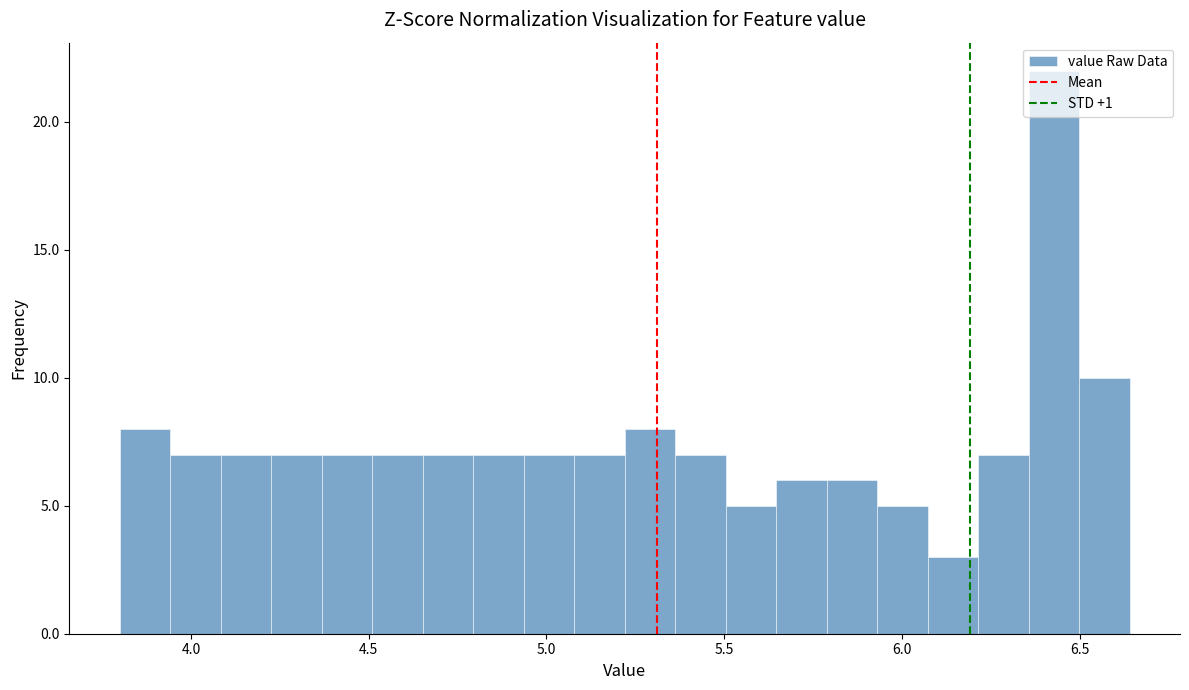

Read against the x-axis, roughly where is the centre of the tallest bar?

6.45